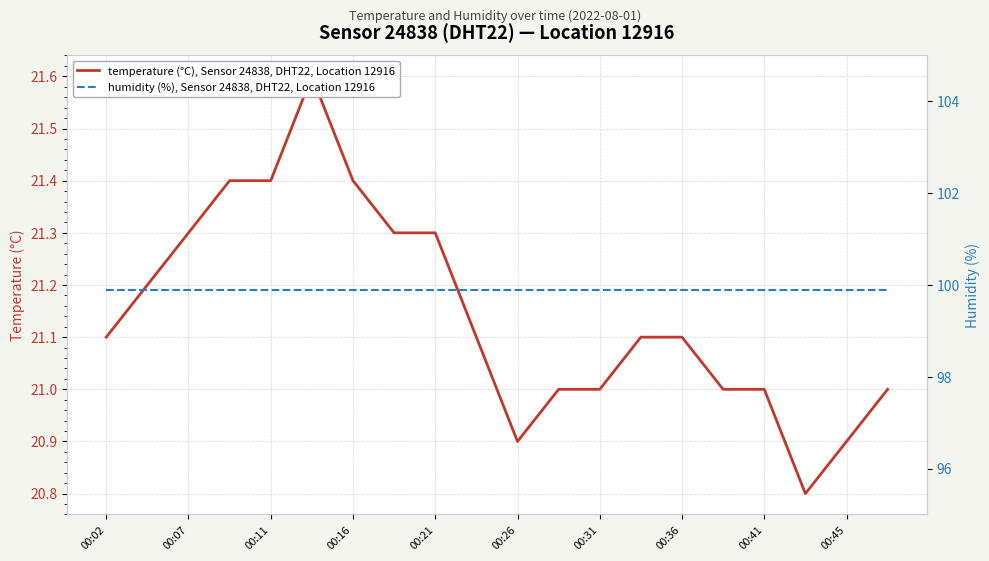

True or false: humidity (%), Sensor 24838, DHT22, Location 12916 has a value of 99.9 at 00:21.

True